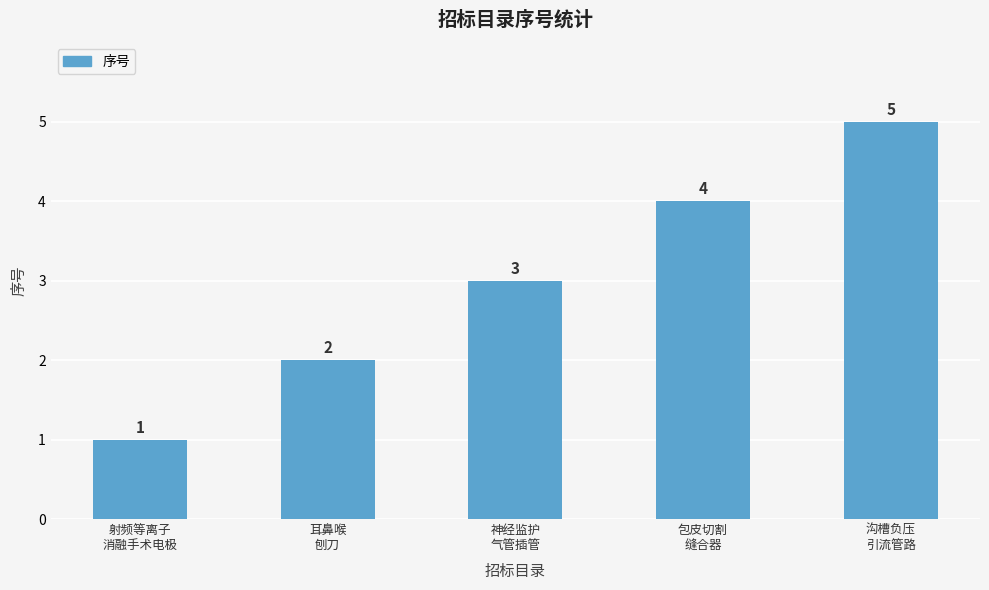

Reading left to right, what are all the values shown in this chart?

射频等离子
消融手术电极=1	耳鼻喉
刨刀=2	神经监护
气管插管=3	包皮切割
缝合器=4	沟槽负压
引流管路=5